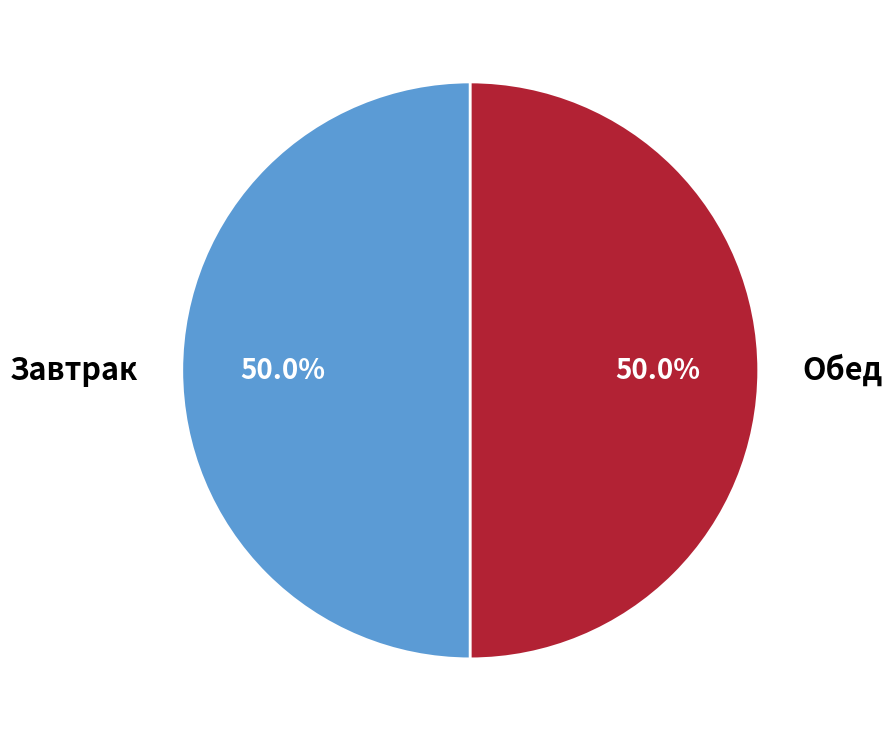

What is the ratio of the value at Завтрак to the value at Обед?

1.0